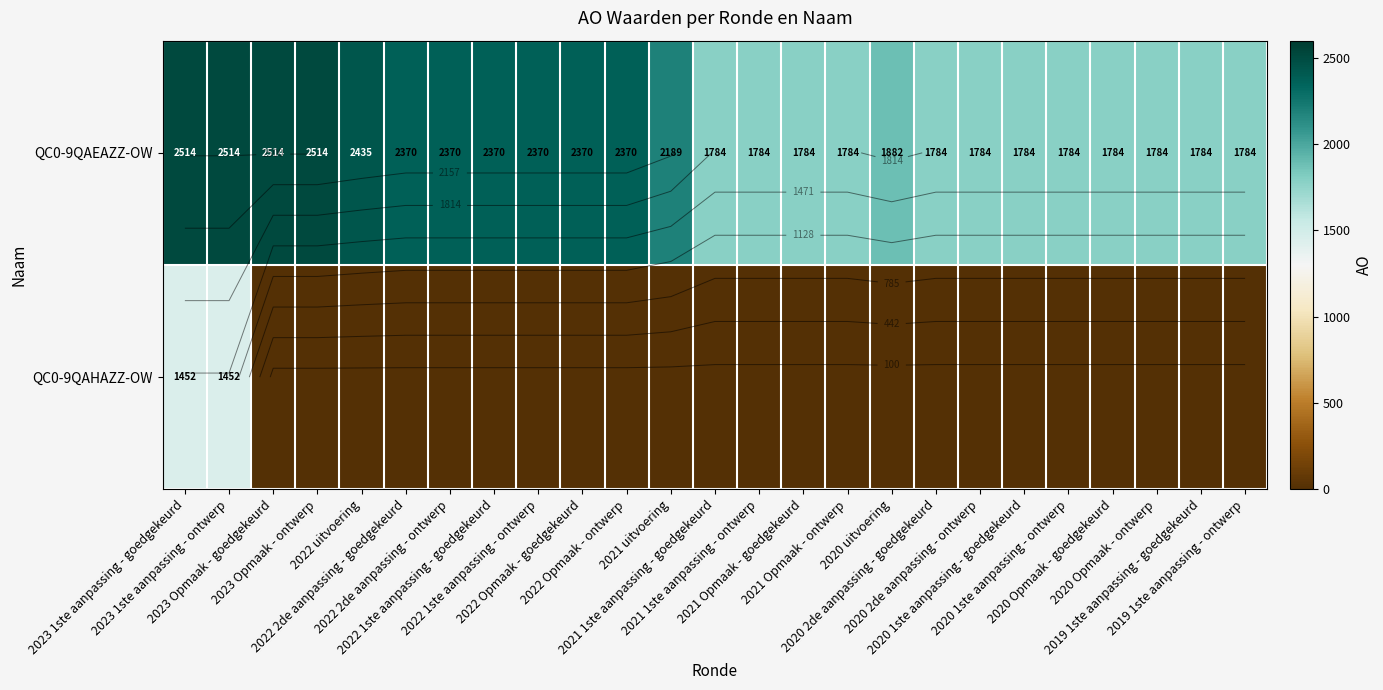

What is the difference between the second highest and minimum values in the QC0-9QAHAZZ-OW series?

1452